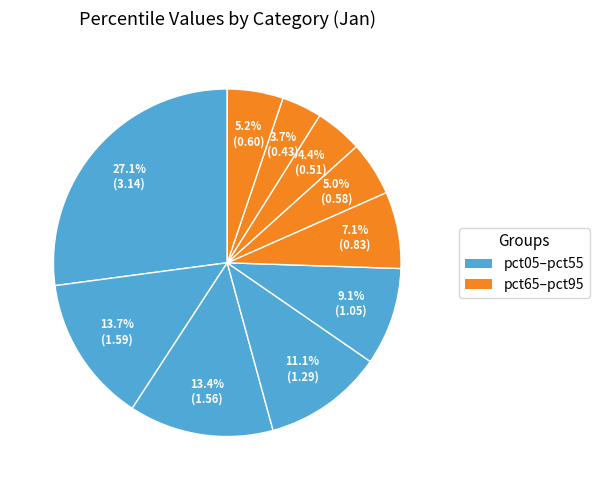

How many segments does this pie chart have?

10